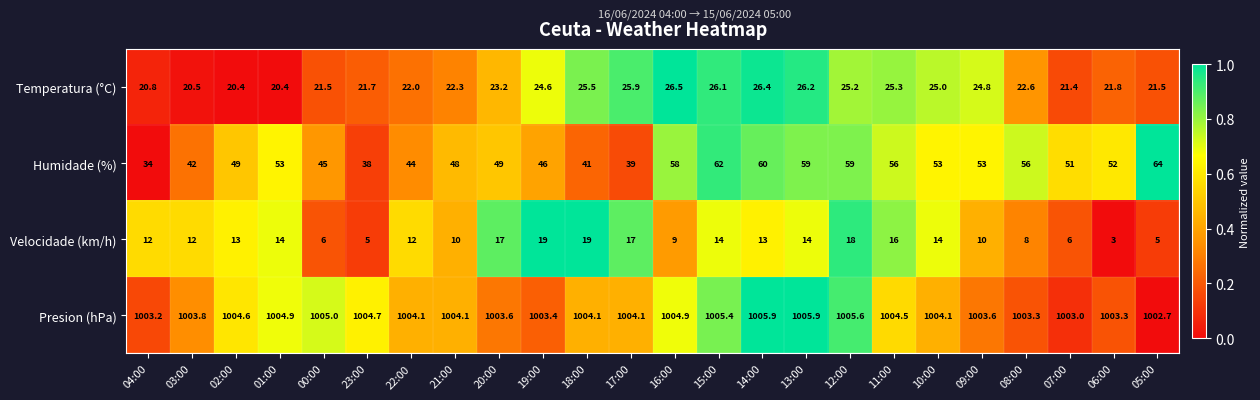

Which series has the largest total across all categories?

Presion (hPa)